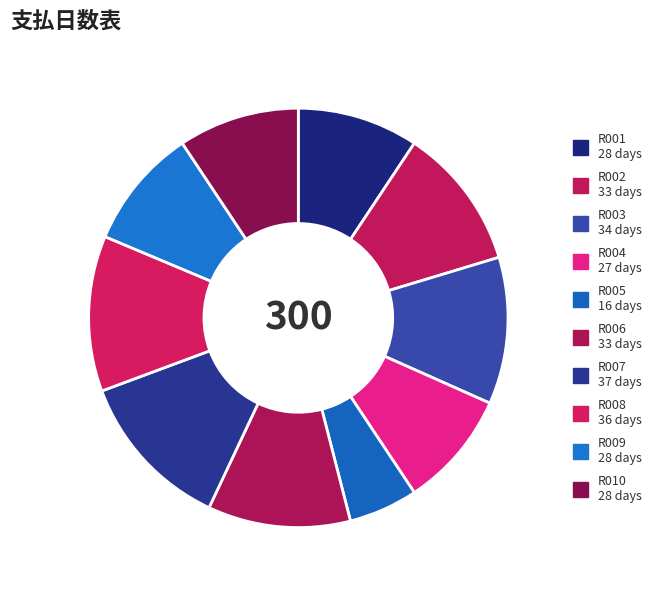

To the nearest percent, what is the difference between the largest and smallest slice percentages?

7%